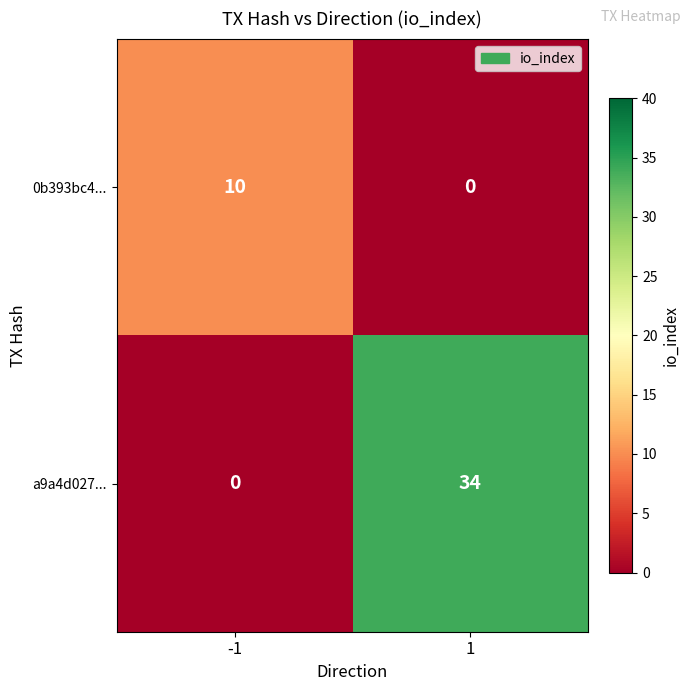

Is it true that a9a4d027... equals 22 at -1?

False